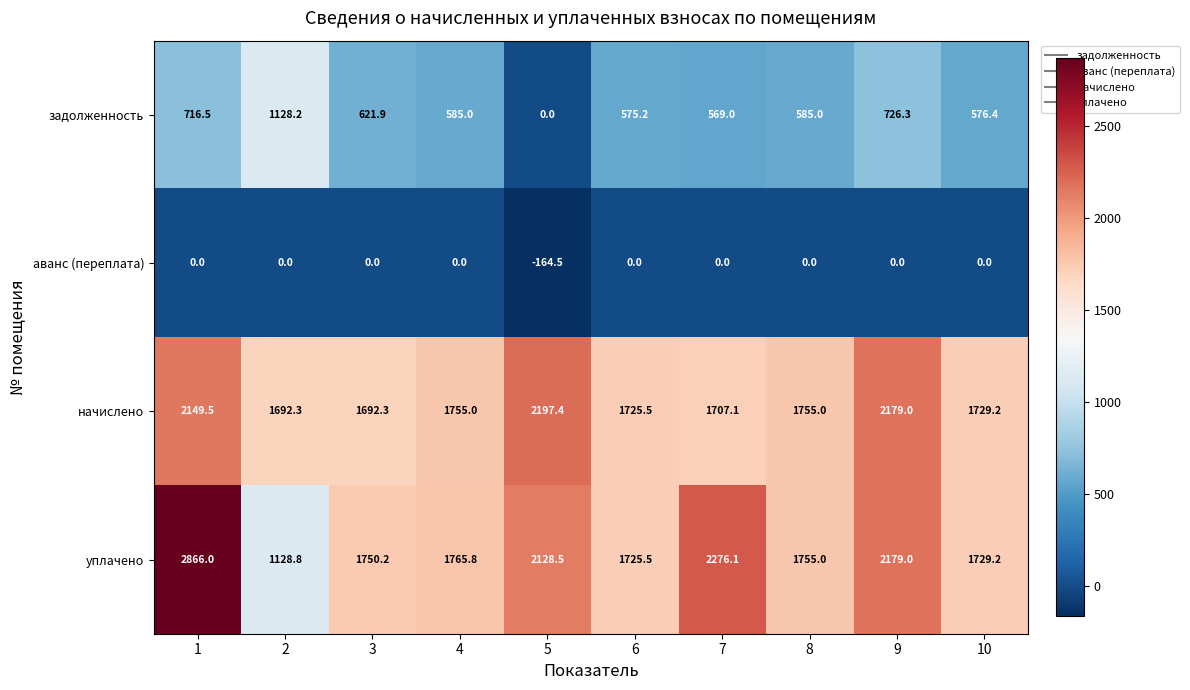

Which category has the highest value across all series?

1